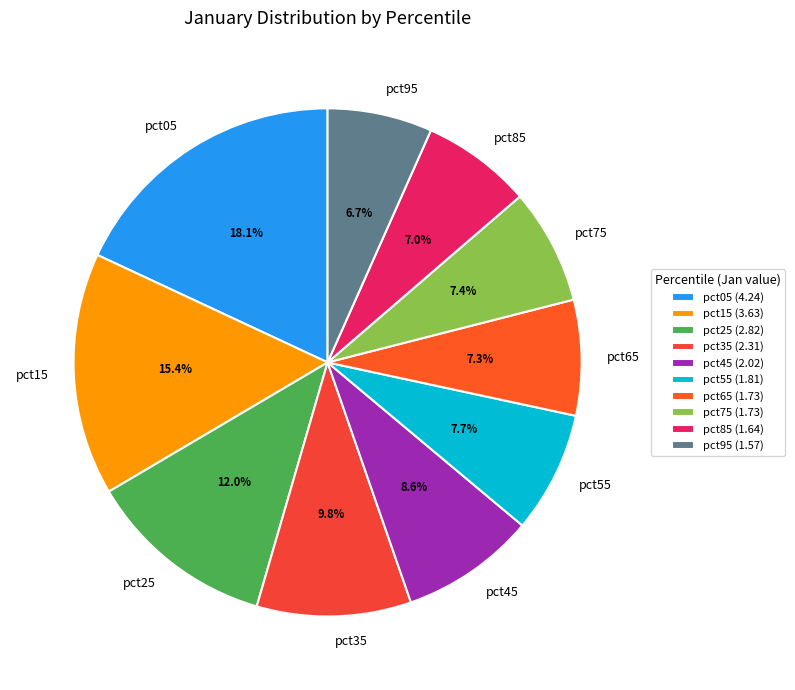

To the nearest percent, what is the average slice percentage?

10%